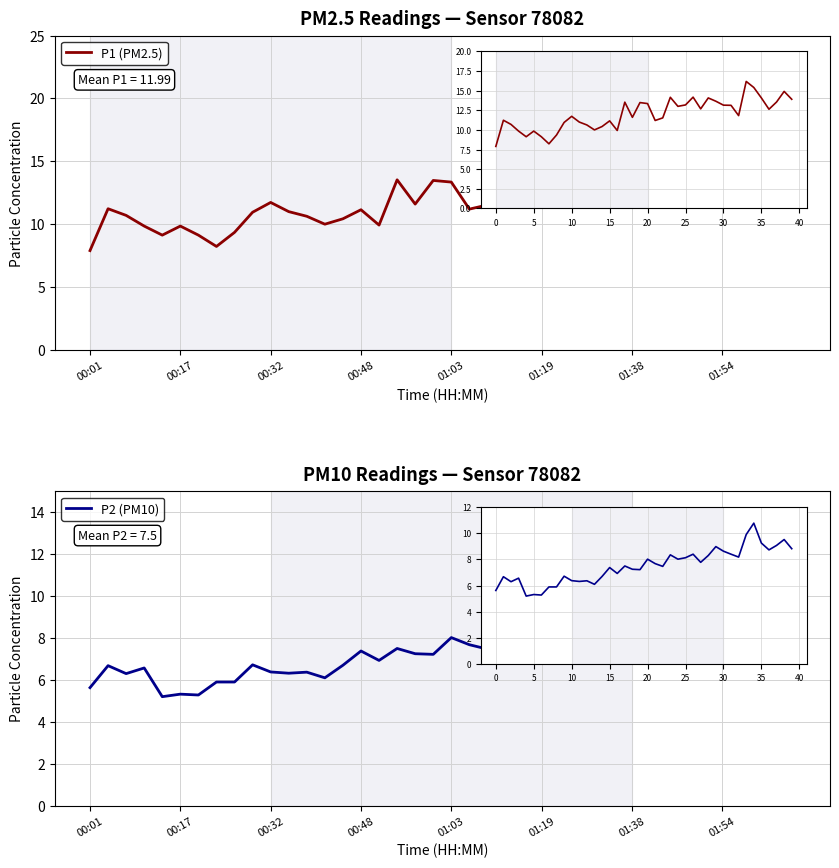

Which series has the widest spread of values?

P1 (PM2.5)